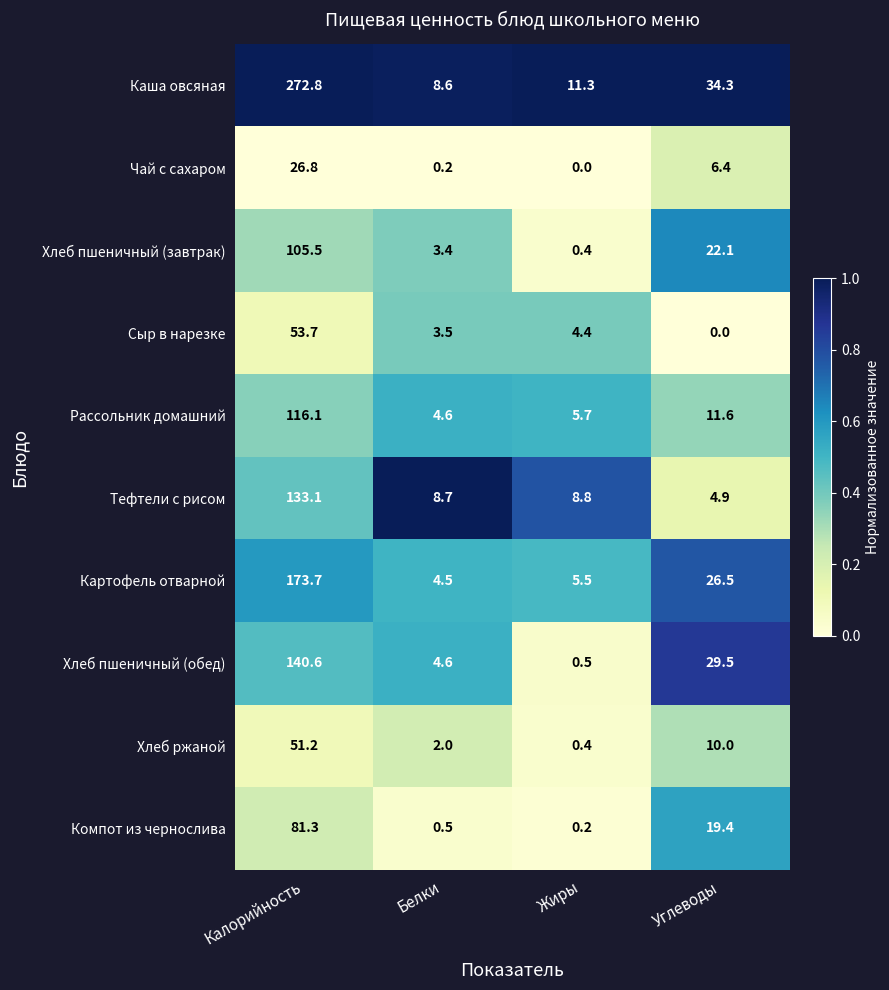

The Картофель отварной series shows 7.2 at Углеводы. True or false?

False